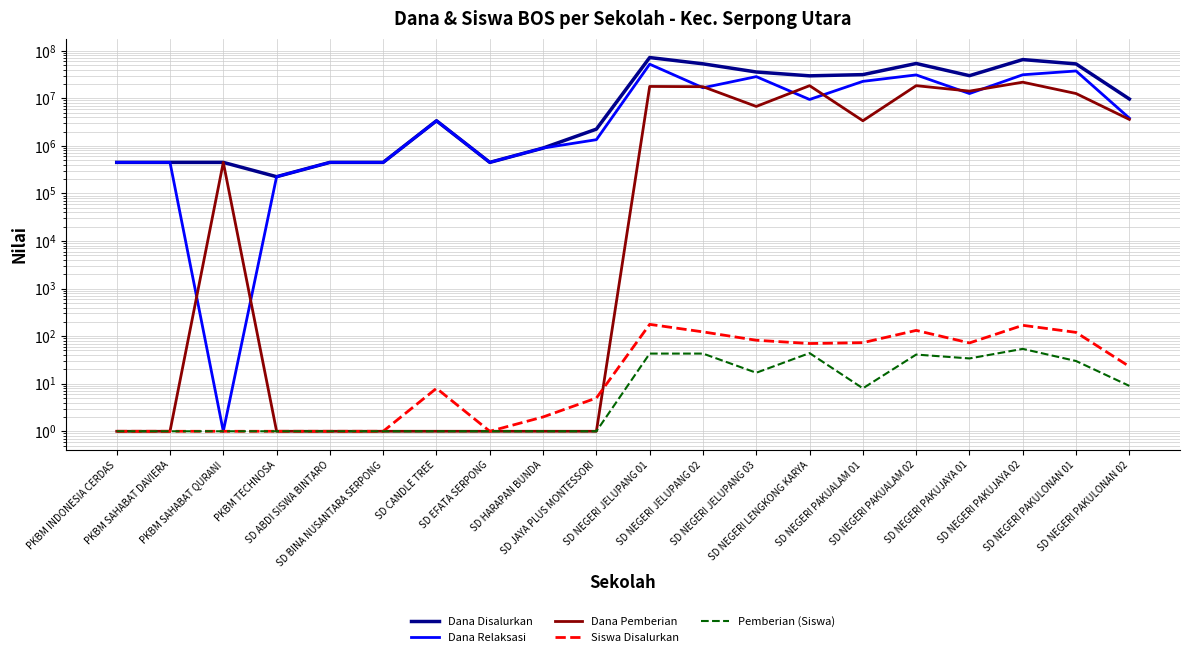

At which category is the sum across all series the highest?

SD NEGERI JELUPANG 01